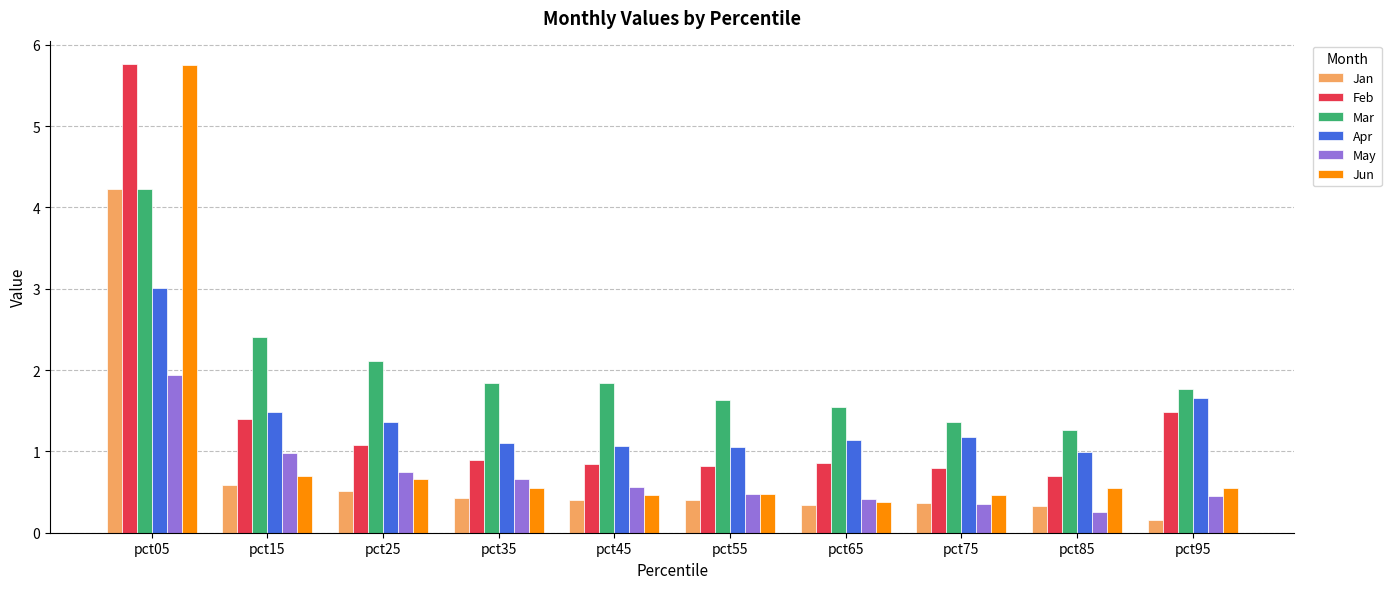

True or false: Feb has a value of 0.8 at pct55.

True